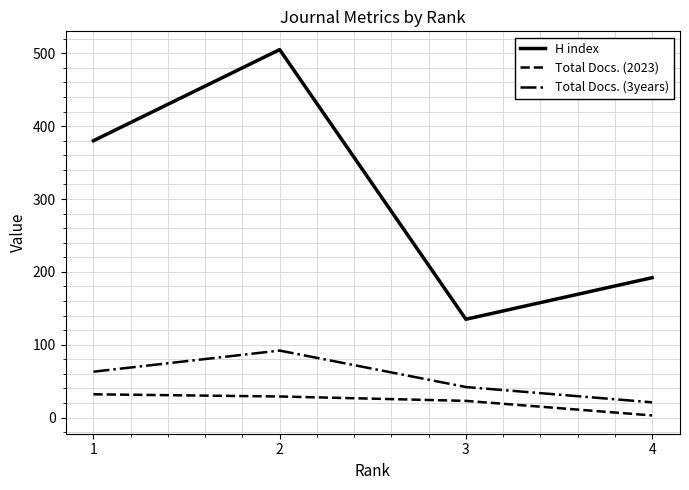

What is the sum of all Total Docs. (2023) values?

87